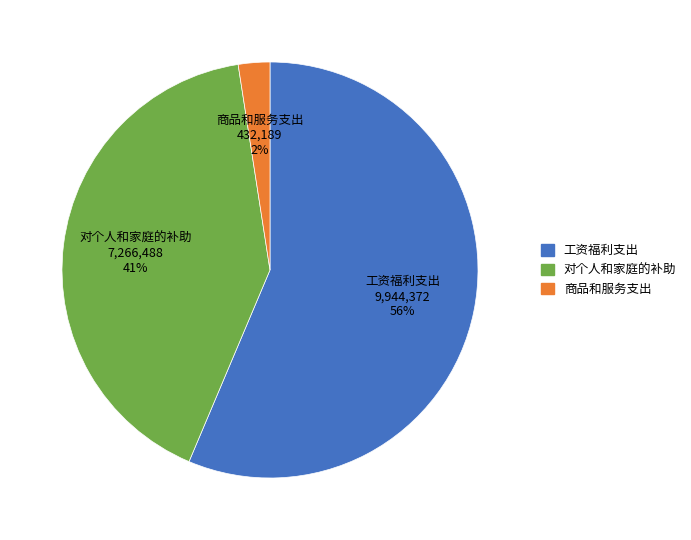

Does any single category account for the majority?

Yes